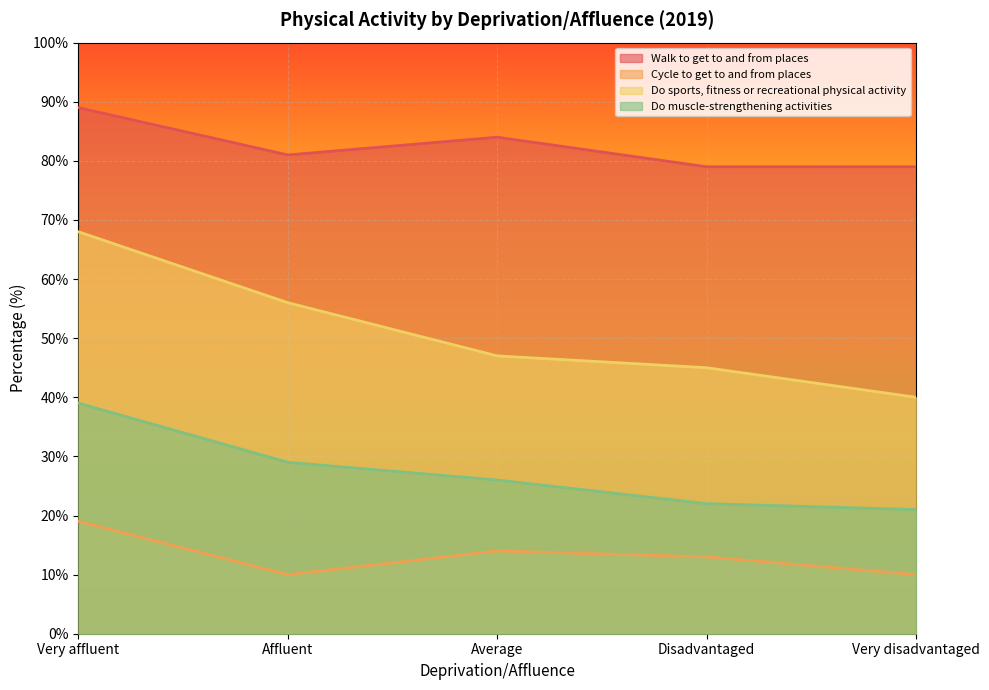

What is the difference between the maximum and minimum values in the Cycle to get to and from places series?

9